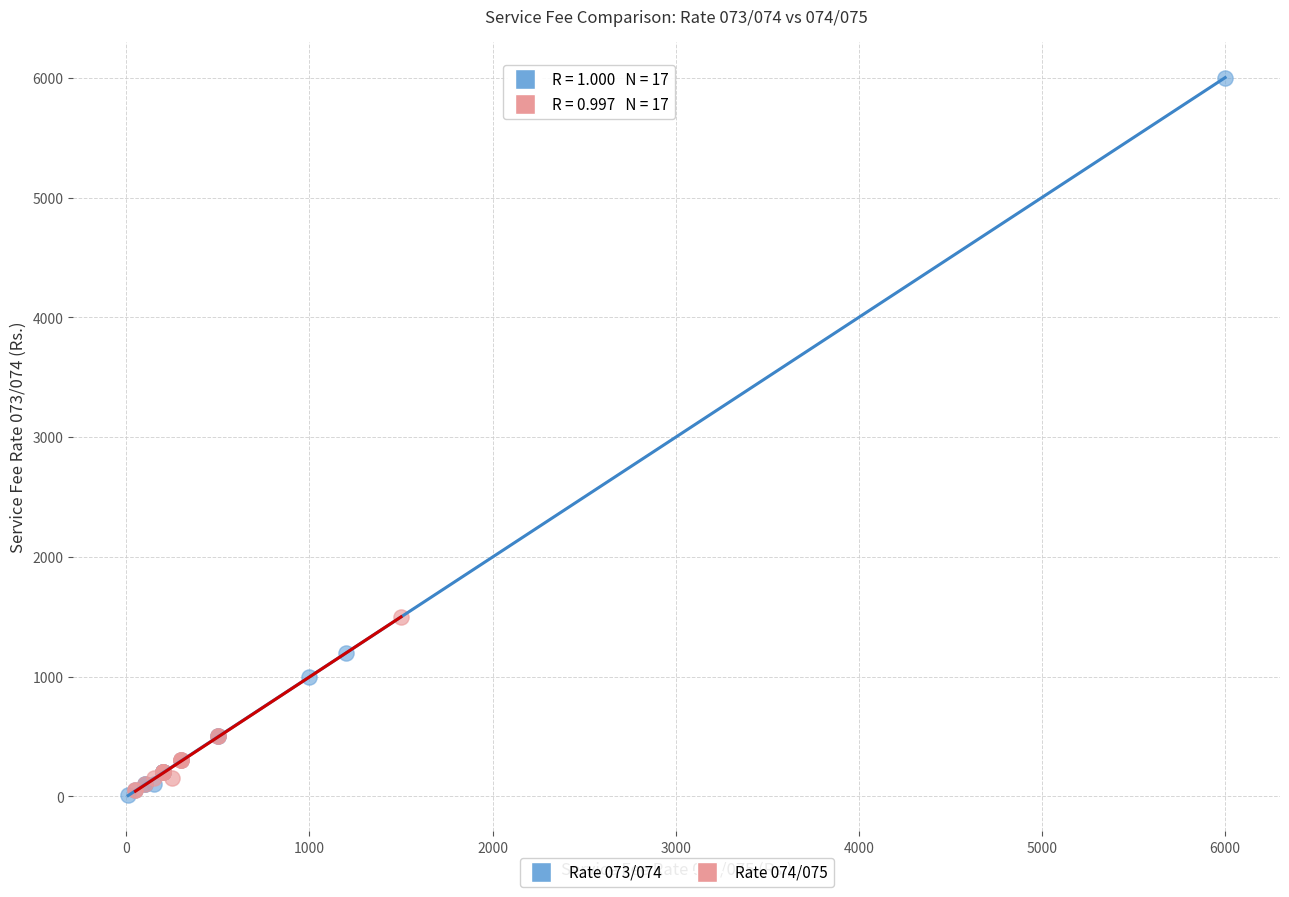

Which series has the widest spread of Y values?

Rate 073/074